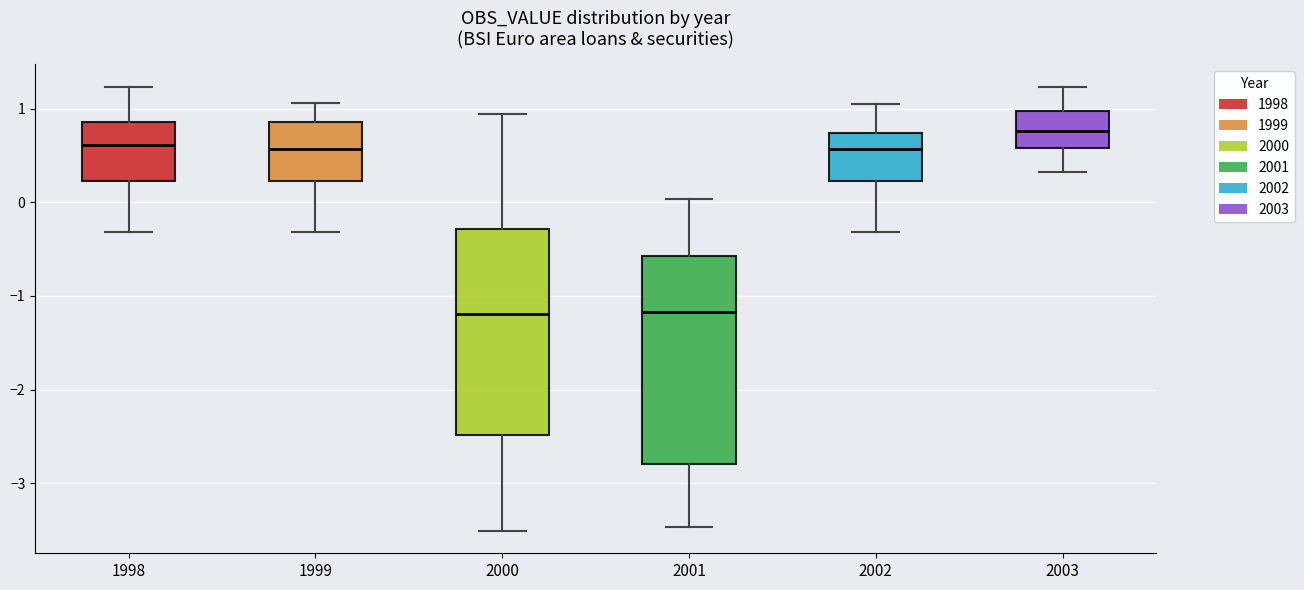

Reading left to right, transcribe this box plot: for each box, give where its median line is, the range the box spans, and where its two whiskers end, as read against the y-axis. The values are not printed on the chart, so give them approximately, as read against the axis.

1998: median 0.6, box 0.2 to 0.9, whiskers -0.3 to 1.2
1999: median 0.6, box 0.2 to 0.9, whiskers -0.3 to 1.1
2000: median -1.2, box -2.5 to -0.3, whiskers -3.5 to 0.9
2001: median -1.2, box -2.8 to -0.6, whiskers -3.5 to 0.0
2002: median 0.6, box 0.2 to 0.7, whiskers -0.3 to 1.1
2003: median 0.8, box 0.6 to 1.0, whiskers 0.3 to 1.2